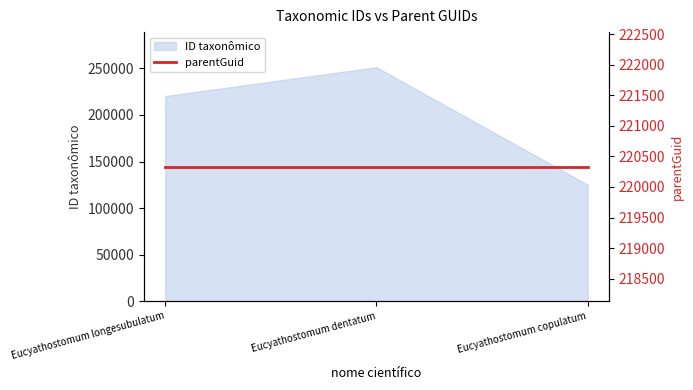

Reading left to right, transcribe all the data shown in this chart.

Eucyathostomum longesubulatum=220339	Eucyathostomum dentatum=251328	Eucyathostomum copulatum=125121